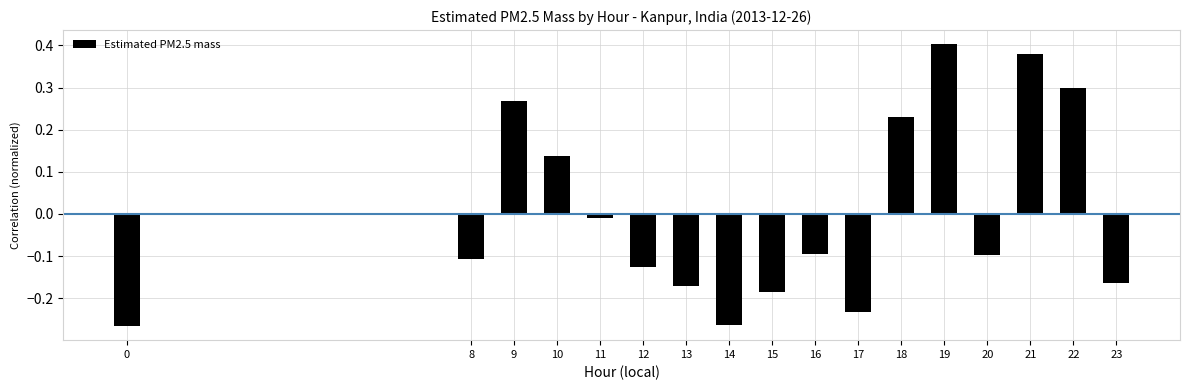

The chart shows a value of -0.2 at 8. True or false?

False